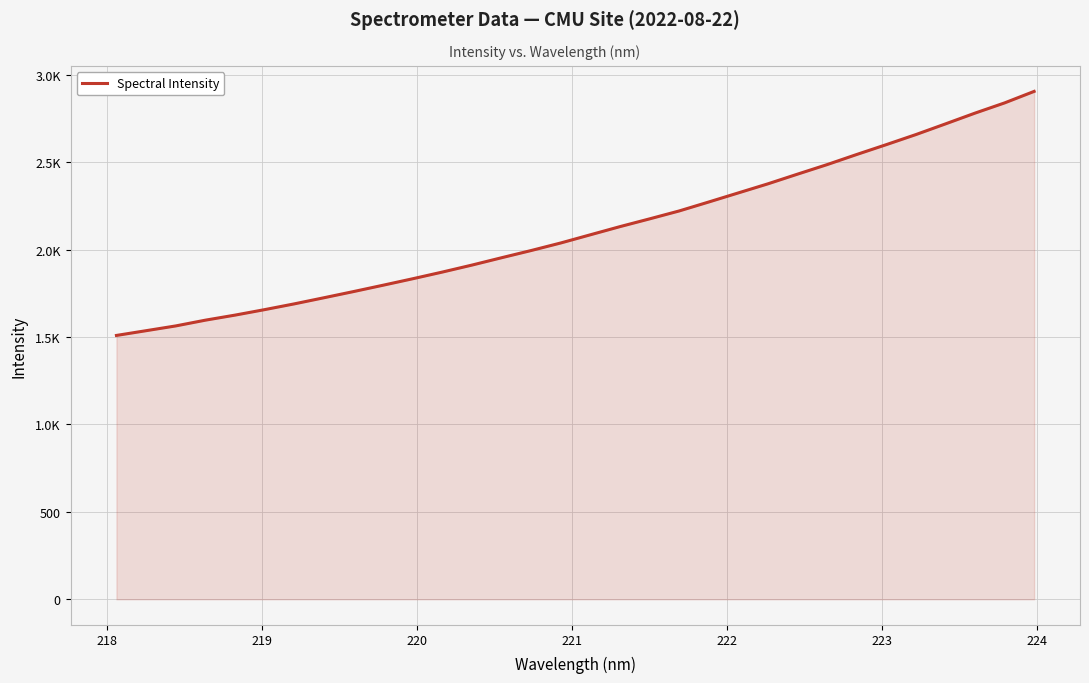

Does the chart have visible grid lines?

Yes